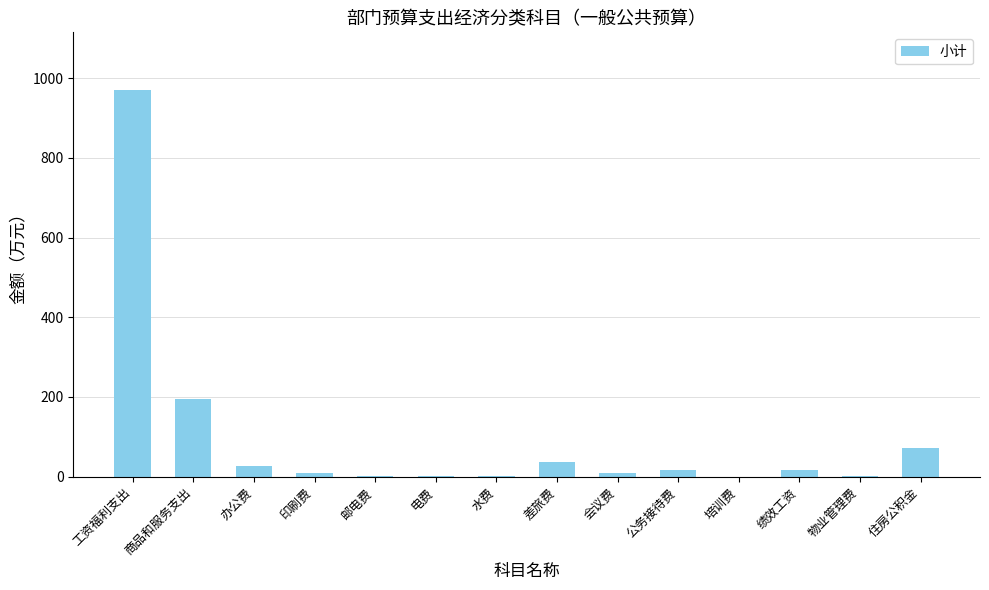

How many distinct data groups are displayed?

1